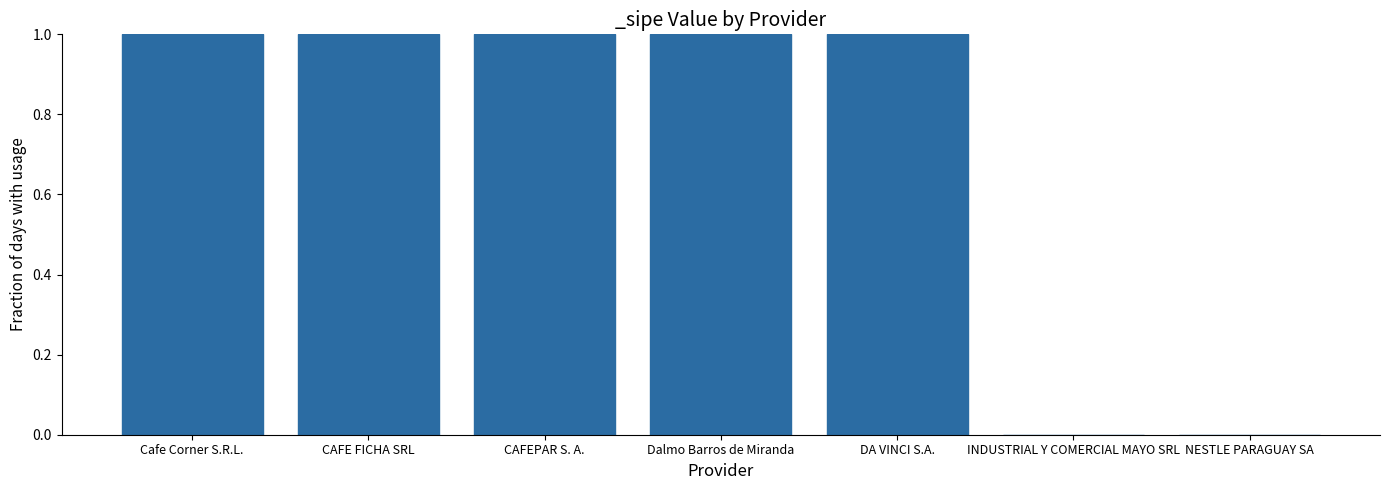

What is the sum of all values?

5